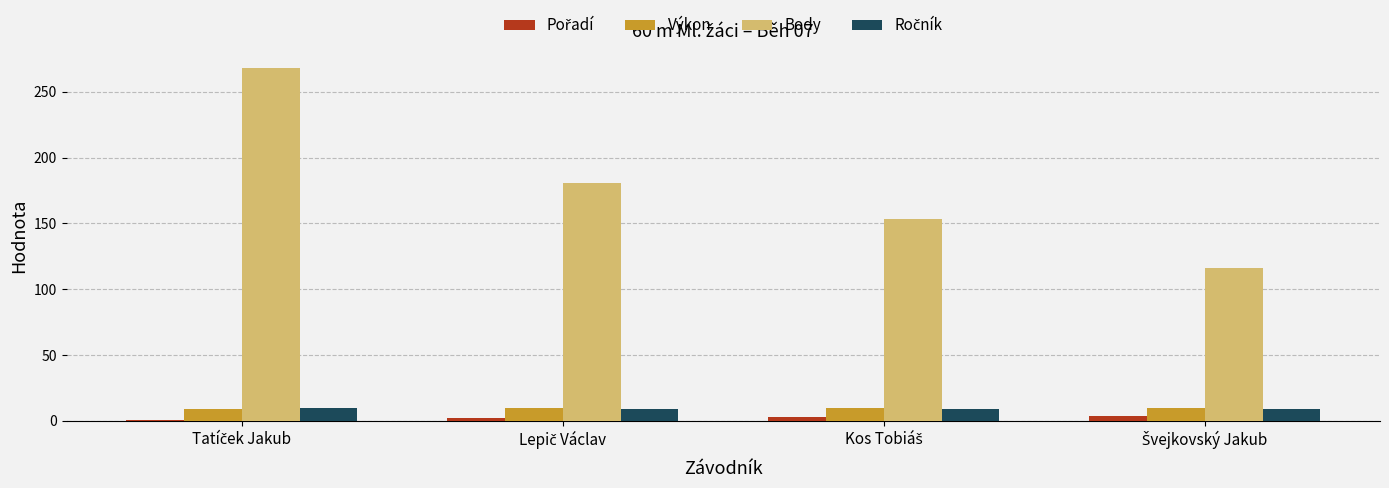

Which series has the largest total across all categories?

Body